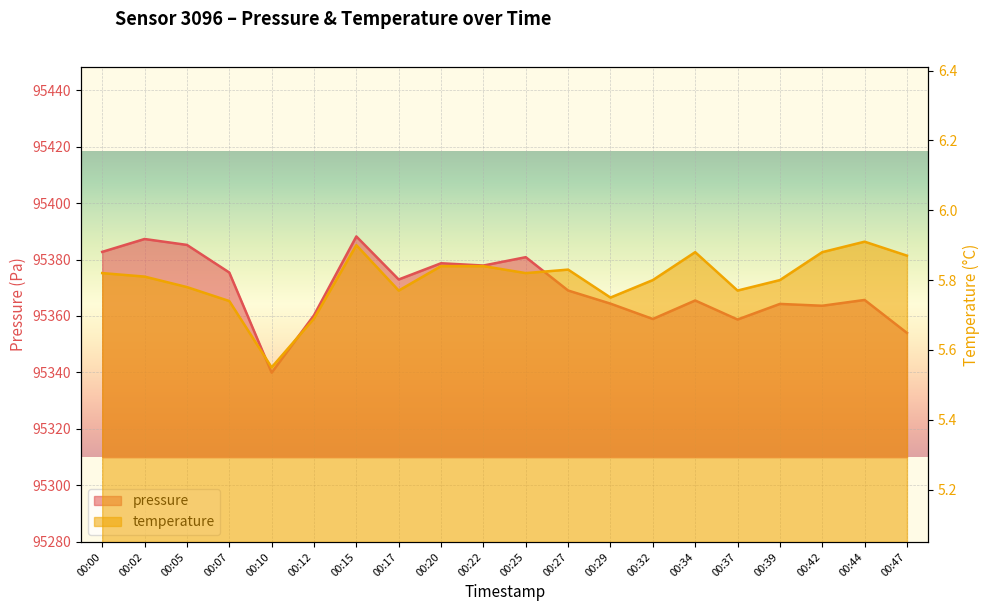

True or false: pressure has a value of 95385.2 at 00:05.

True